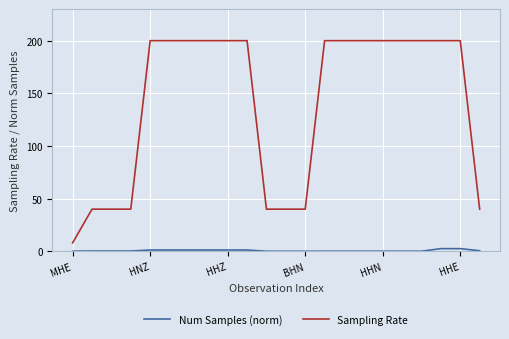

True or false: Num Samples (norm) and Sampling Rate cross at least once.

False